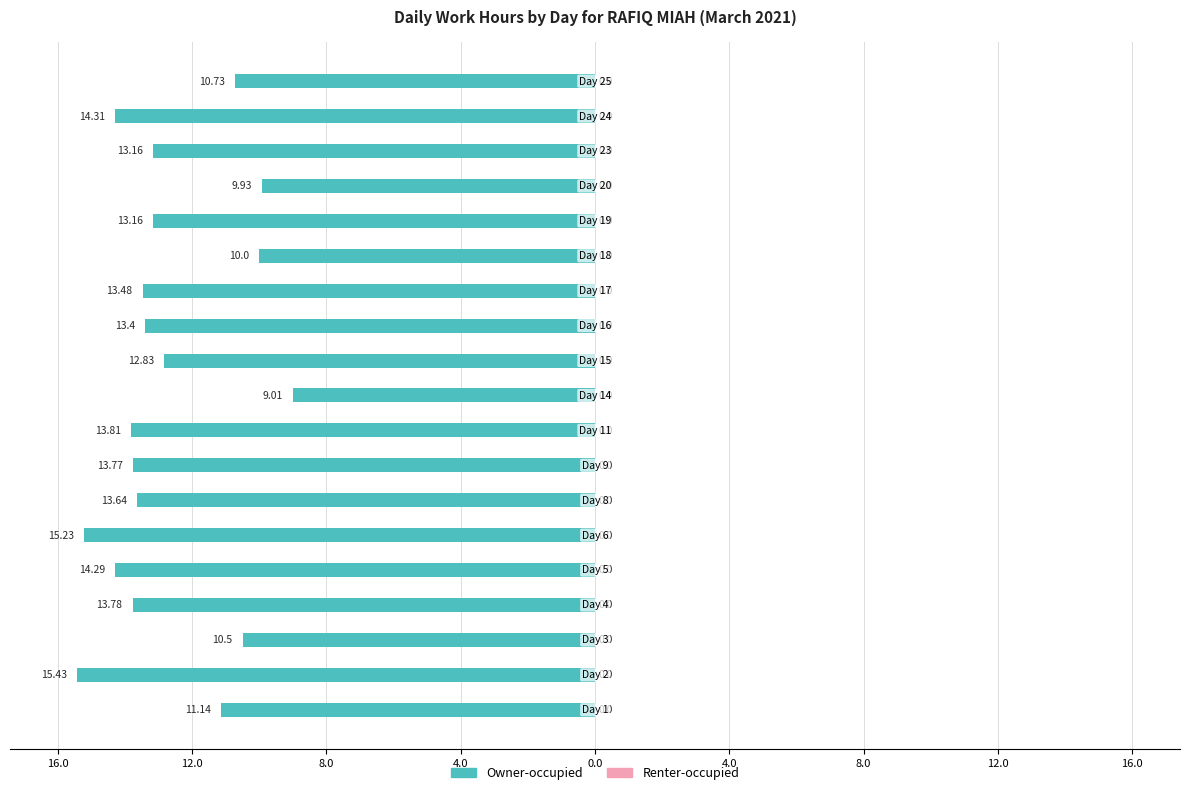

What is the smallest value displayed?

-15.4